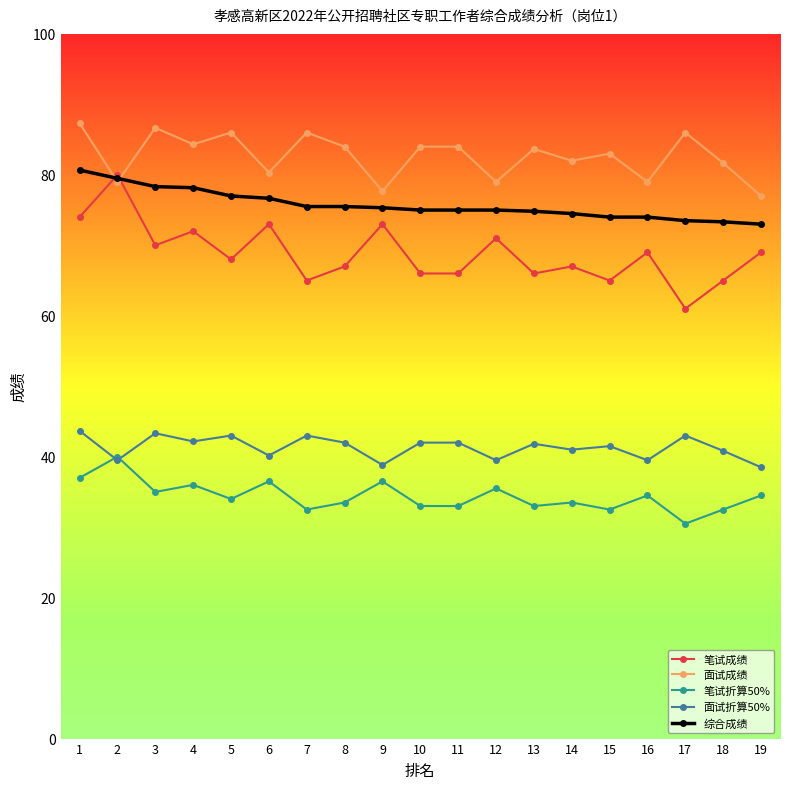

What is the maximum value for 笔试折算50%?

40.0